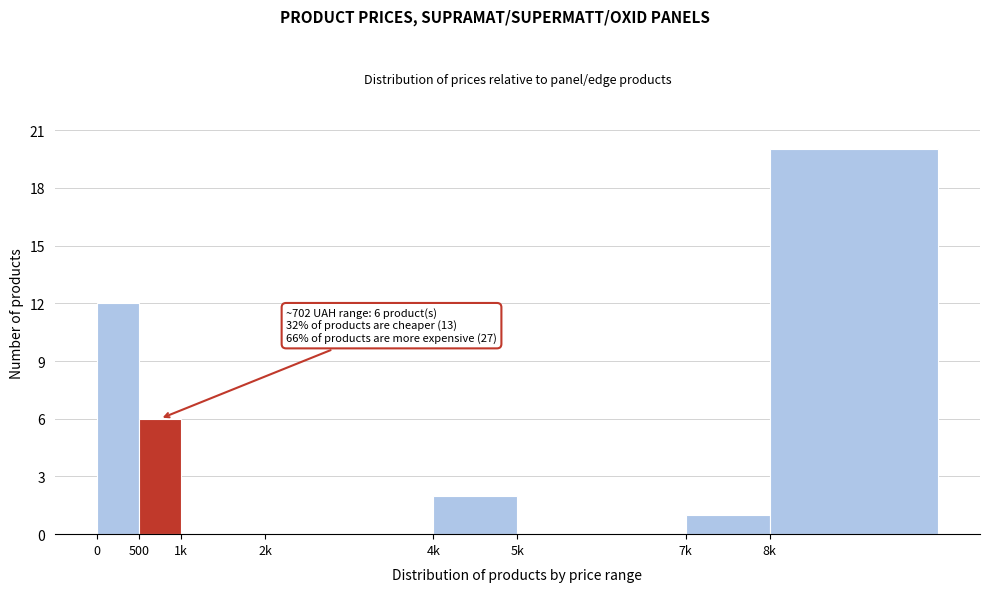

Reading left to right, extract all data points from this chart.

0=12	500=6	1k=0	2k=0	4k=2	5k=0	7k=1	8k=20